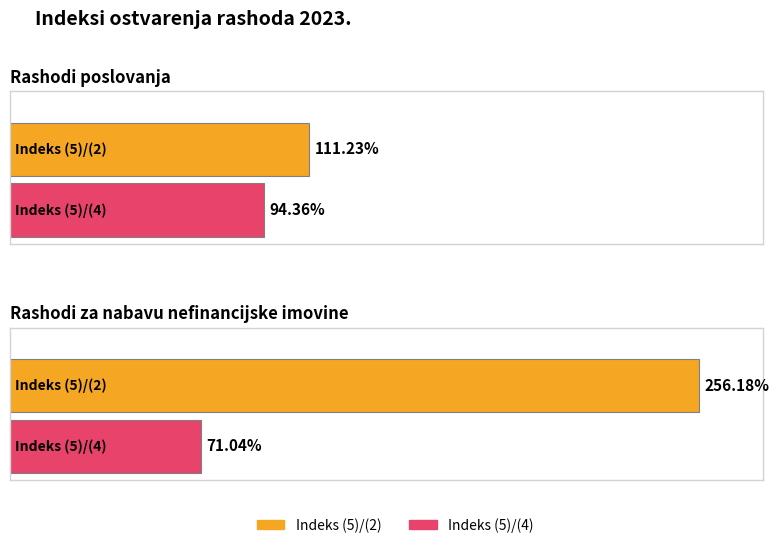

What are all the series names shown in the legend?

Indeks (5)/(2), Indeks (5)/(4)